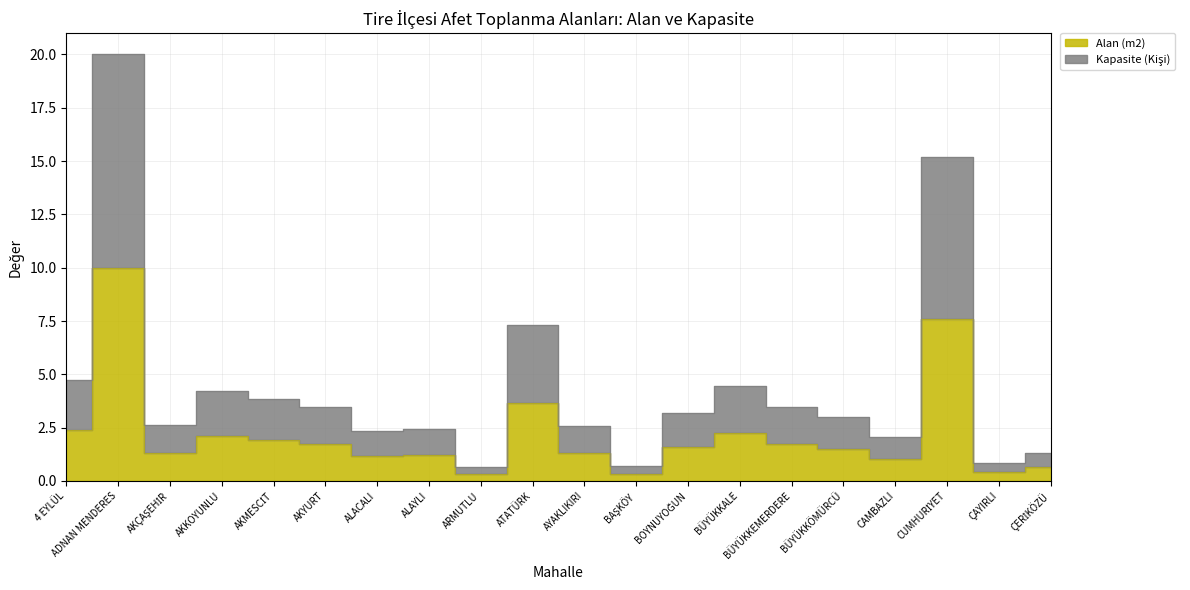

True or false: Kapasite (Kişi) and Alan (m2) cross at least once.

False